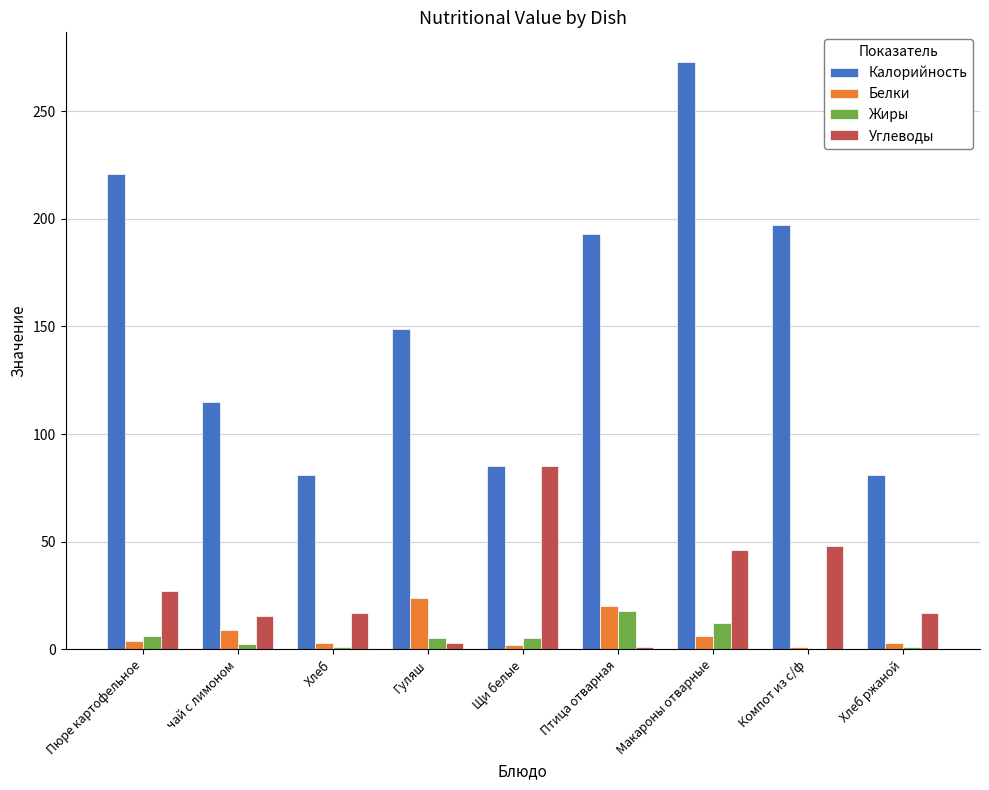

What is the greatest value displayed?

273.0